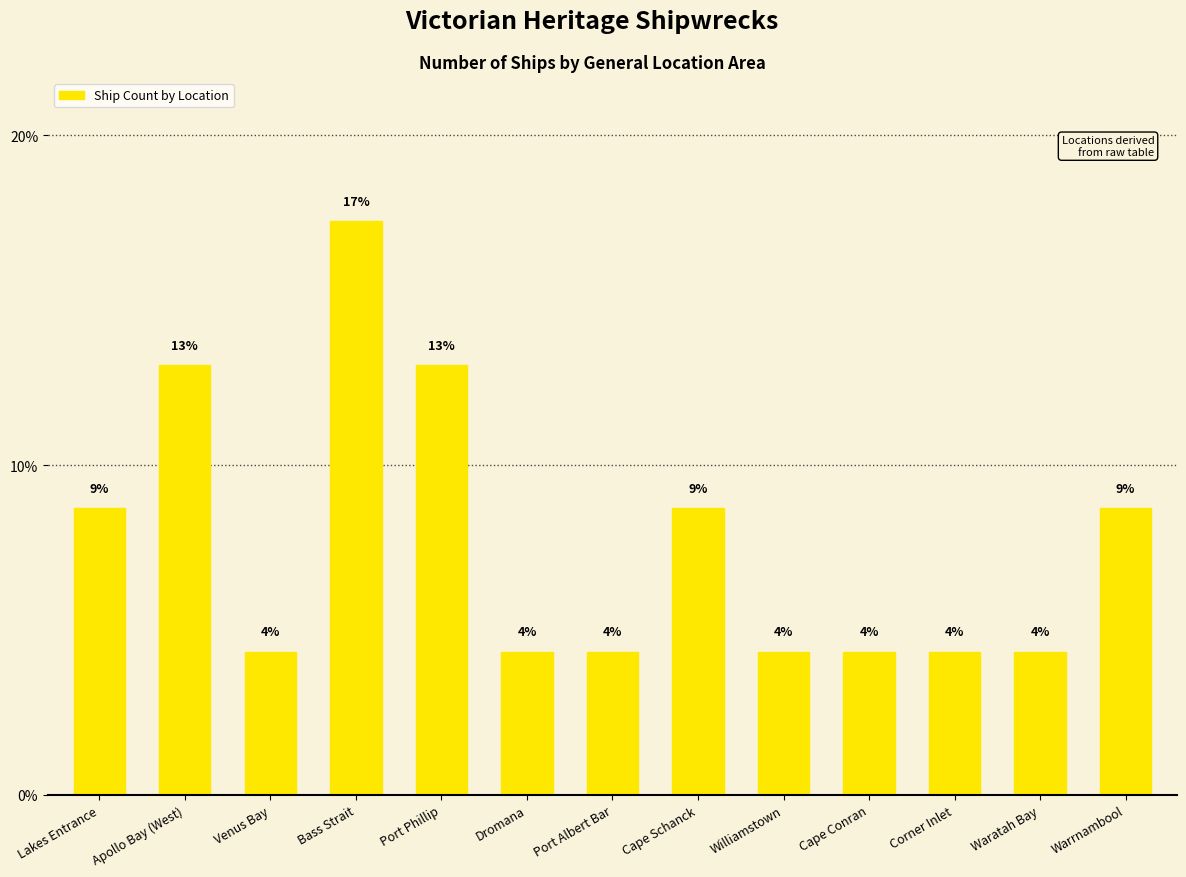

How many bars are there in total?

13